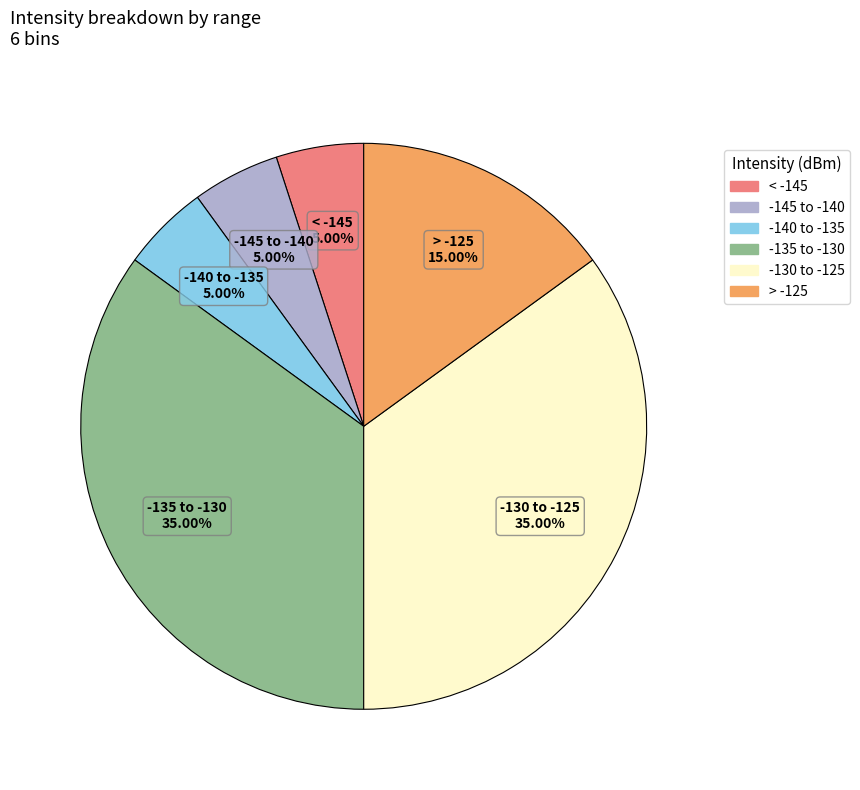

Is there a majority slice in this chart?

No